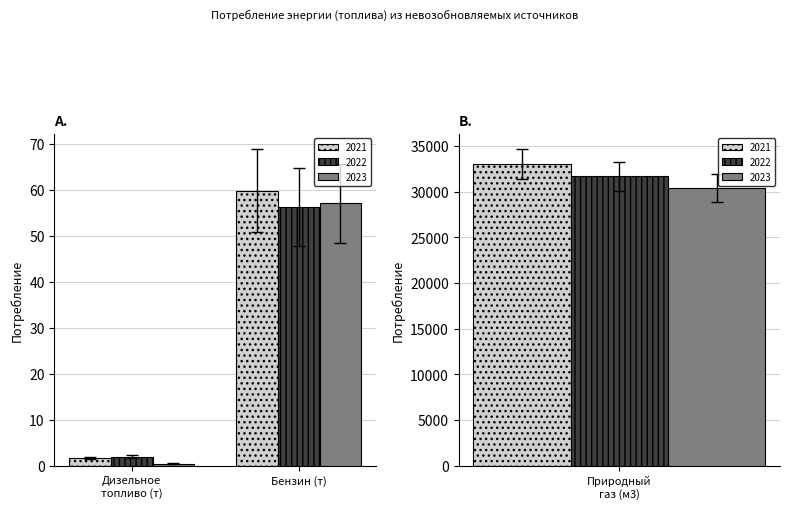

At which label does 2023 reach its peak?

Природный газ (м3)